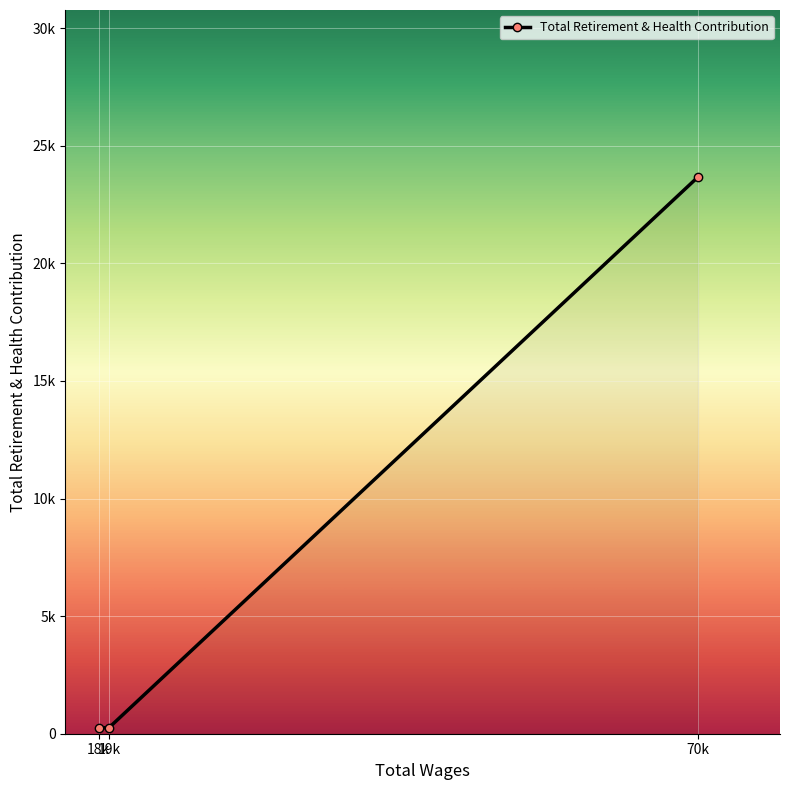

Is this an area chart (filled region under the line)?

Yes